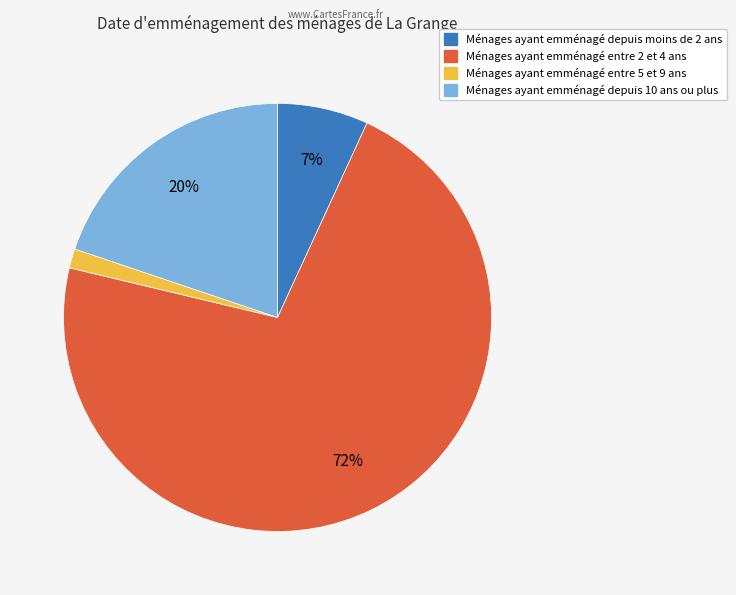

How many segments does this pie chart have?

4